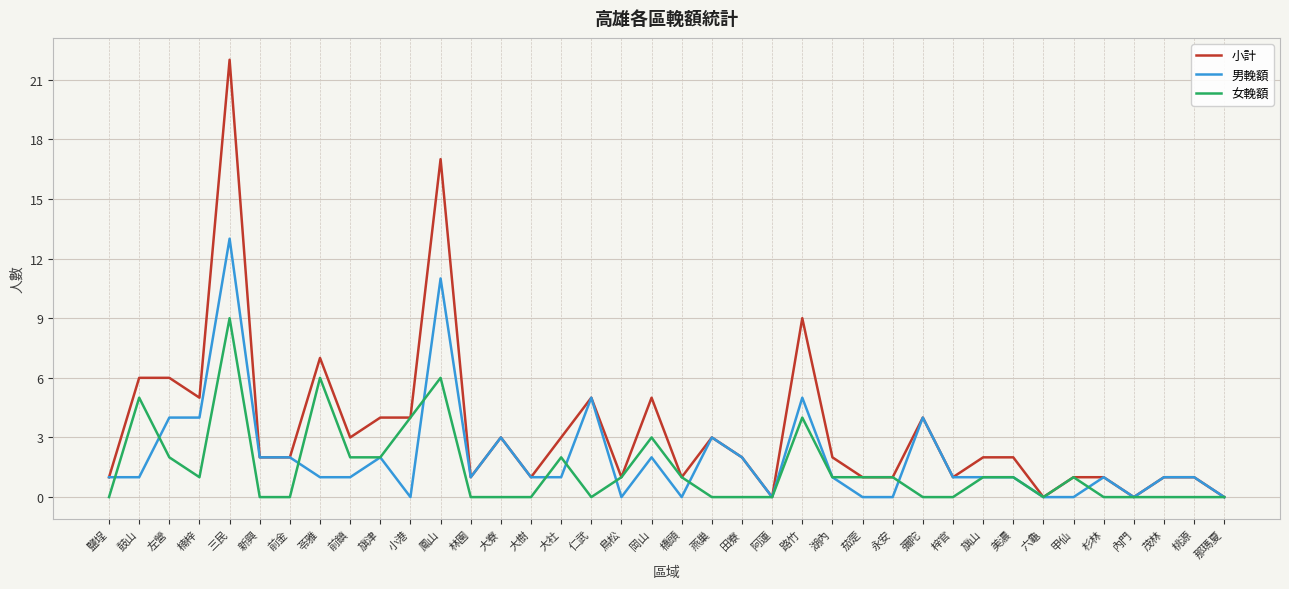

True or false: 女輓額 has more than 1 interior local peaks.

True